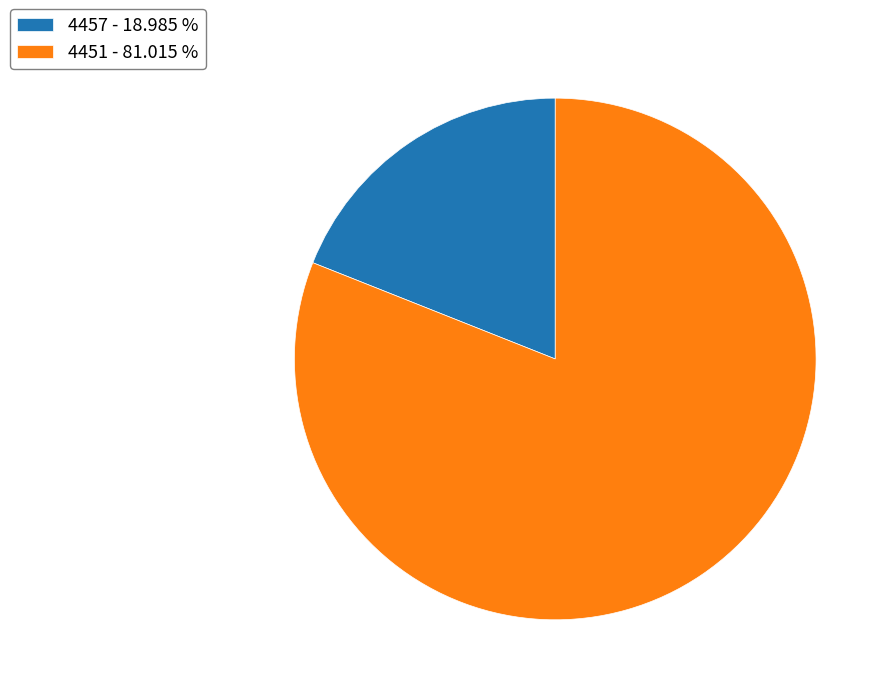

The 4451 slice represents 68% of the pie. True or false?

False